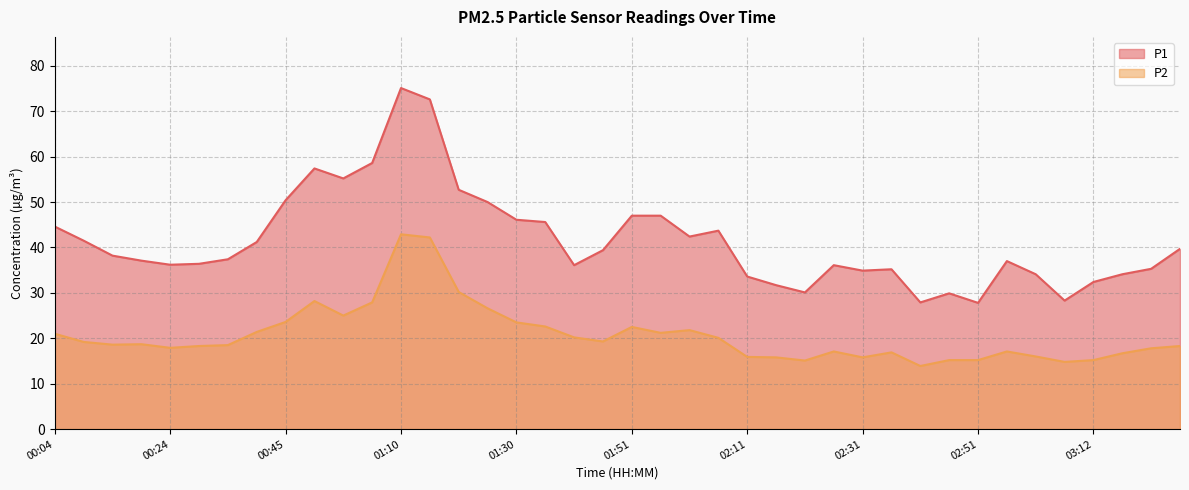

Reading left to right, transcribe all the data shown in this chart.

P1: 44.6	41.5	38.2	37.1	36.2	36.4	37.4	41.2	50.4	57.4	55.2	58.6	75.1	72.6	52.7	50.0	46.1	45.6	36.1	39.4	47.0	47.0	42.4	43.7	33.6	31.7	30.1	36.1	34.9	35.2	27.9	29.9	27.8	37.0	34.1	28.3	32.4	34.1	35.3	39.7
P2: 21.0	19.2	18.6	18.7	17.9	18.3	18.5	21.4	23.6	28.2	25.0	27.9	42.9	42.2	30.2	26.6	23.5	22.6	20.2	19.3	22.5	21.2	21.8	20.1	15.9	15.8	15.1	17.1	15.8	16.9	13.9	15.2	15.2	17.1	16.0	14.8	15.2	16.7	17.8	18.3